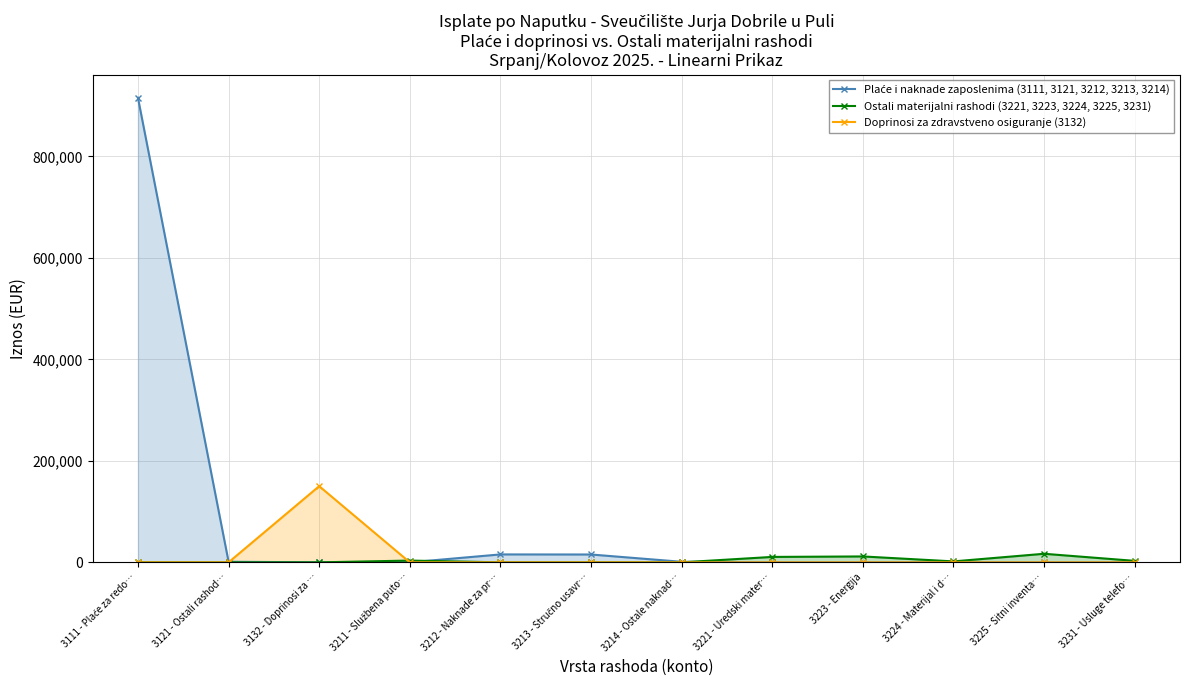

True or false: Plaće i naknade zaposlenima (3111, 3121, 3212, 3213, 3214) and Doprinosi za zdravstveno osiguranje (3132) cross at least once.

True